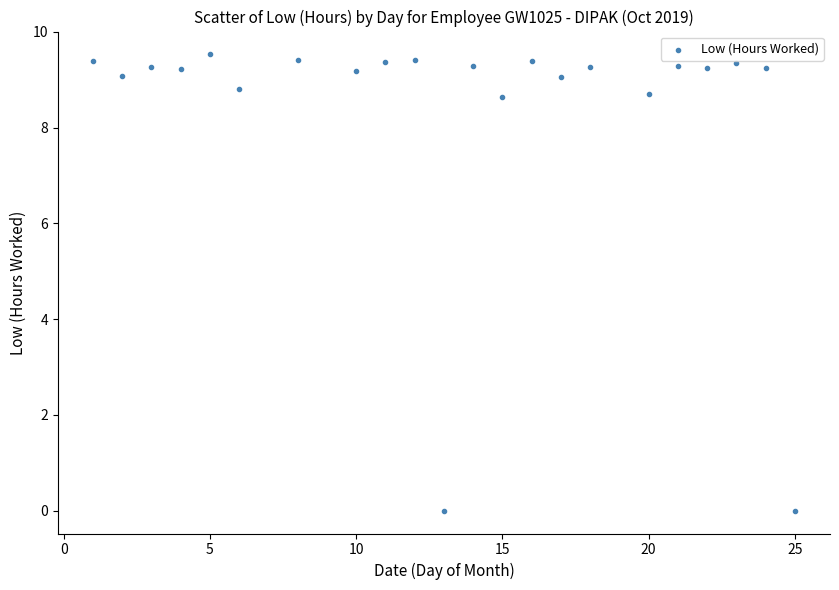

What is the range of X values (max minus min)?

24.0